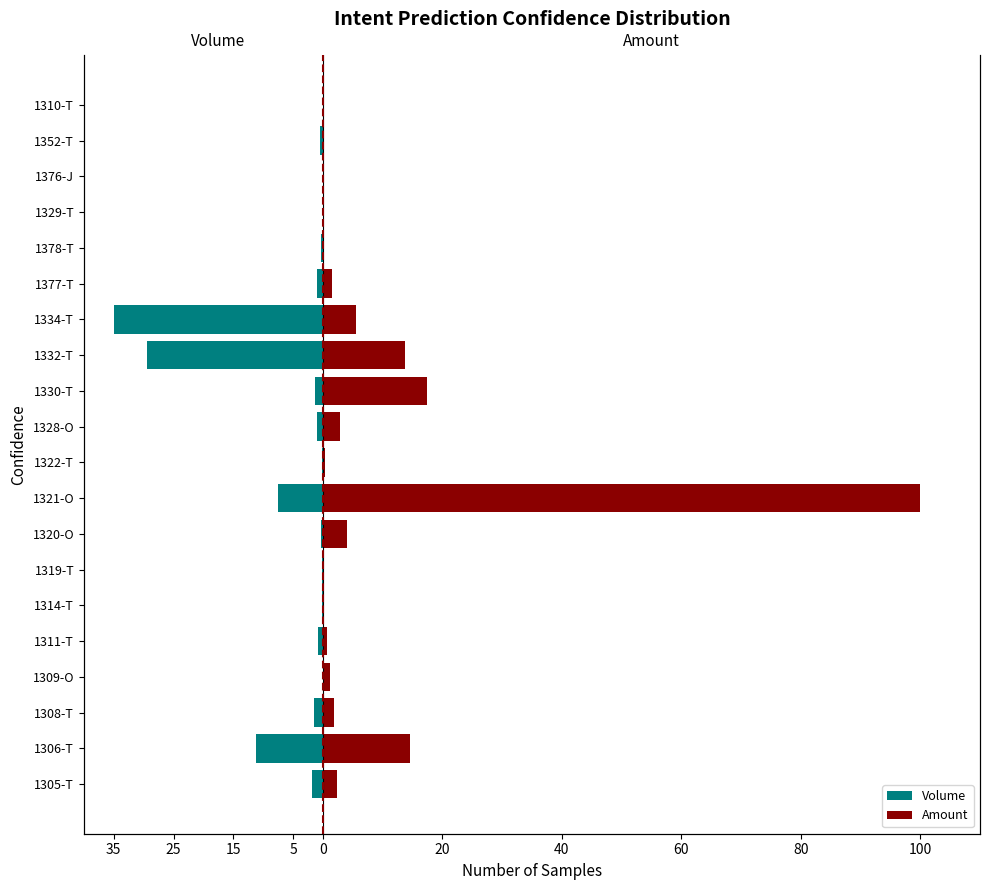

List the series in order of their peak value, highest first.

Amount, Volume